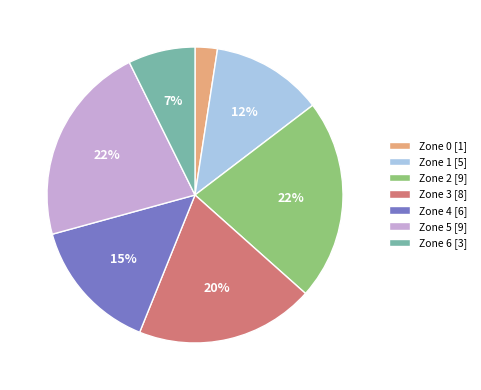

How many segments does this pie chart have?

7